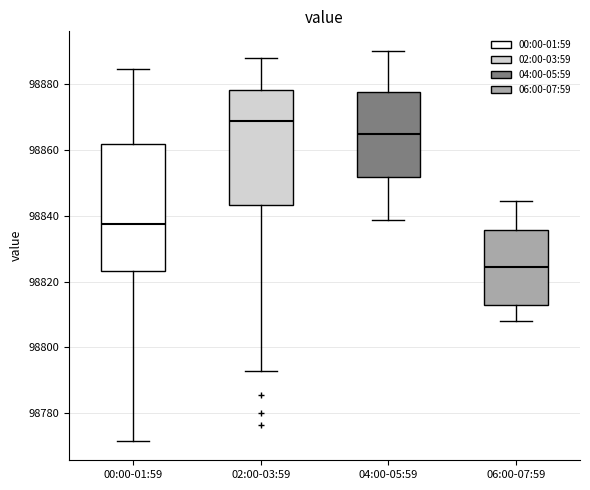

Where does the upper whisker of the box for 06:00-07:59 end on the y-axis? The values are not printed on the chart, so give them approximately, as read against the axis.

98844